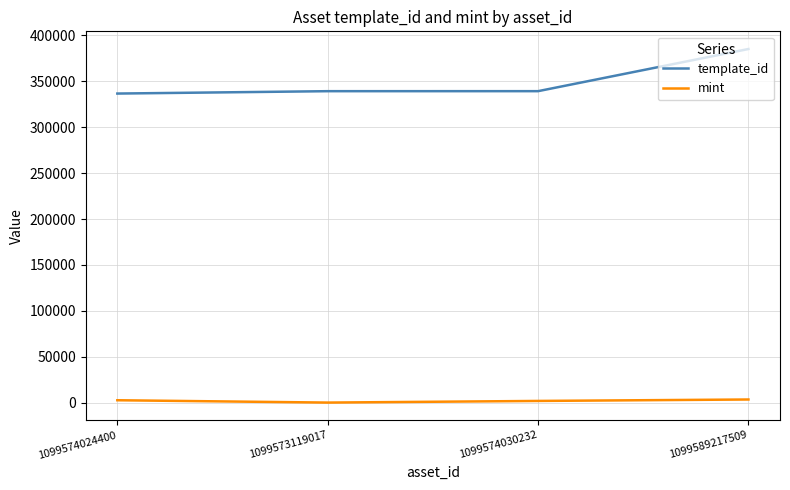

What is the approximate value of mint at 1099574024400?

2579